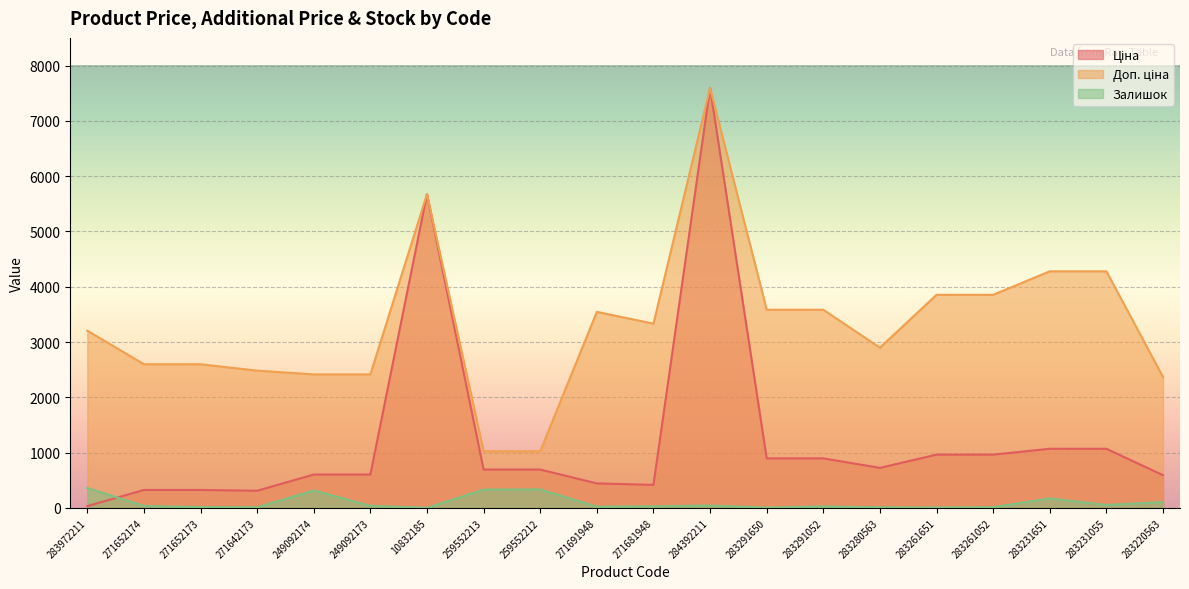

At which label does Ціна first exceed 693?

10832185